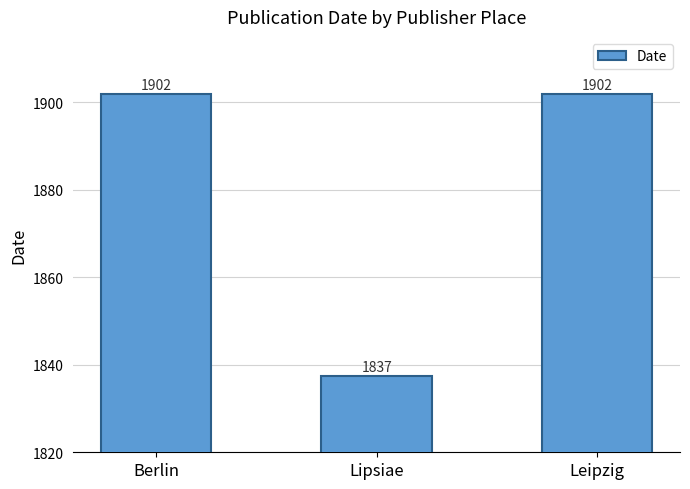

Does the chart contain any negative values?

No